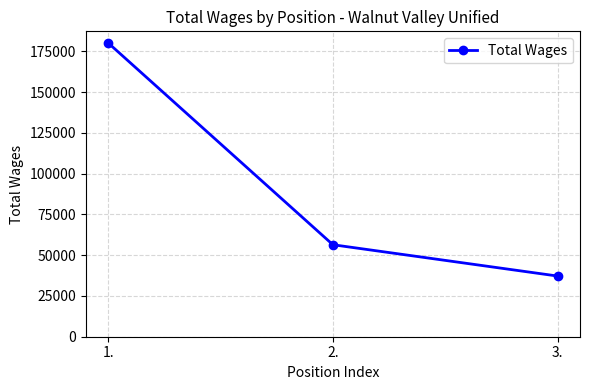

Is it true that the value at 2. is 89668?

False